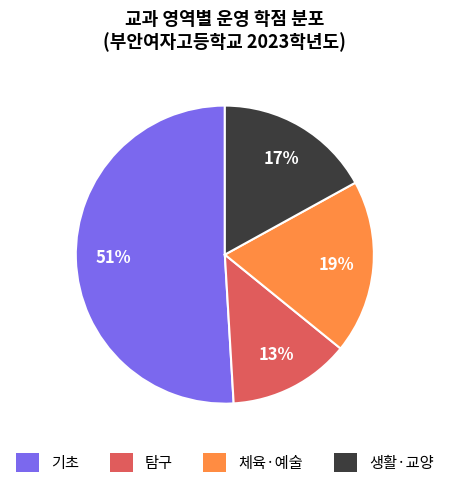

Approximately how many times larger is the value at 생활·교양 compared to 탐구?

1.3